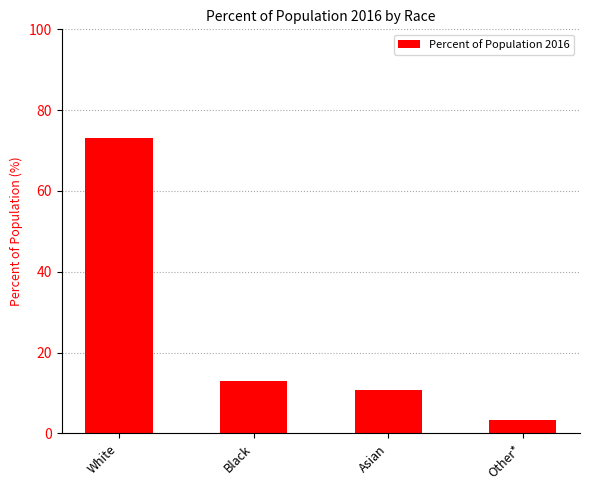

Reading right to left, extract all data points from this chart.

Other*=3.3	Asian=10.7	Black=13.1	White=73.0